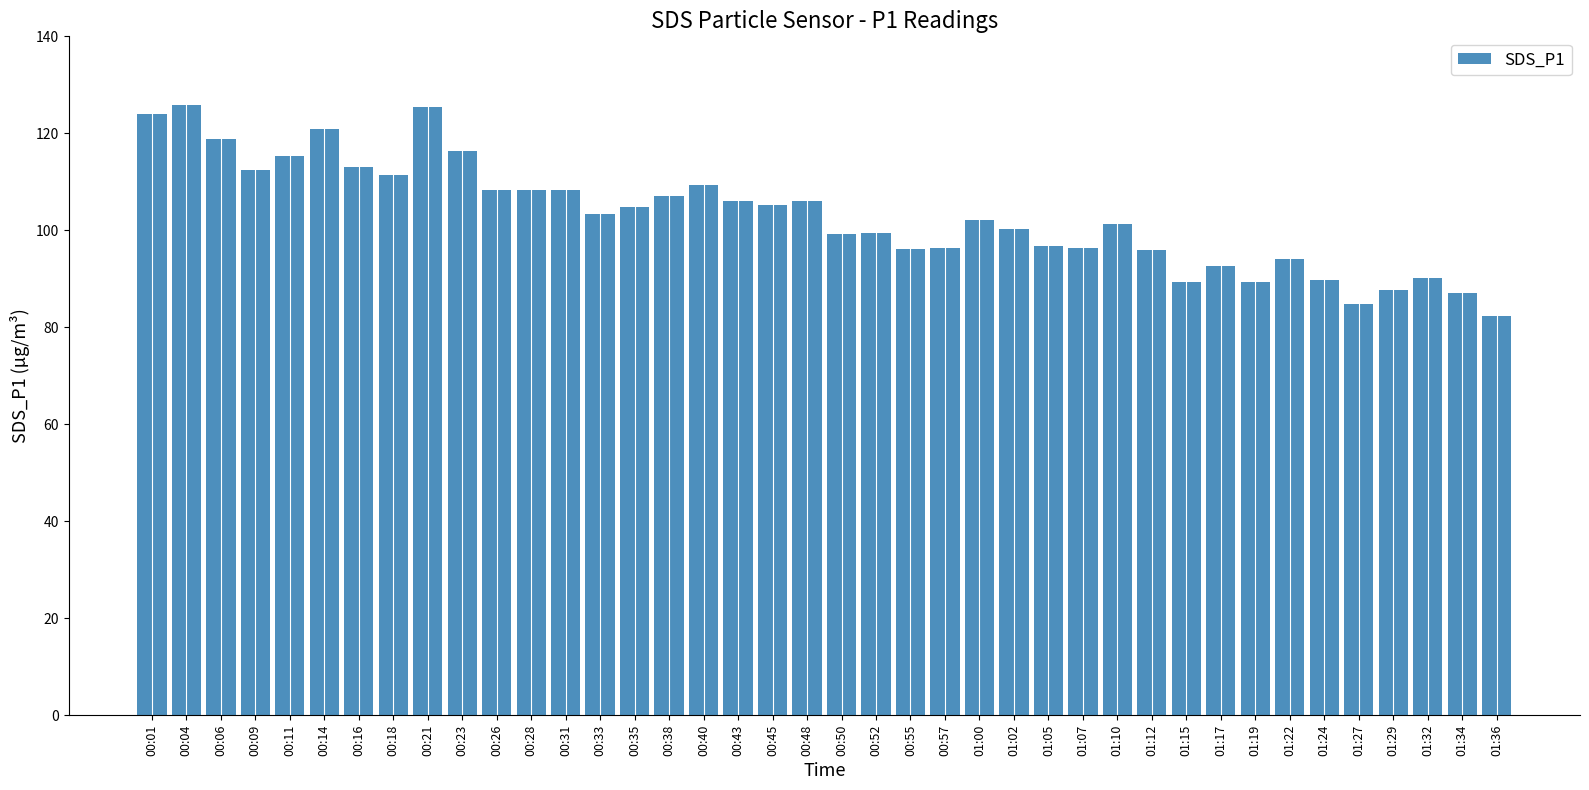

What is the greatest value displayed?

125.9